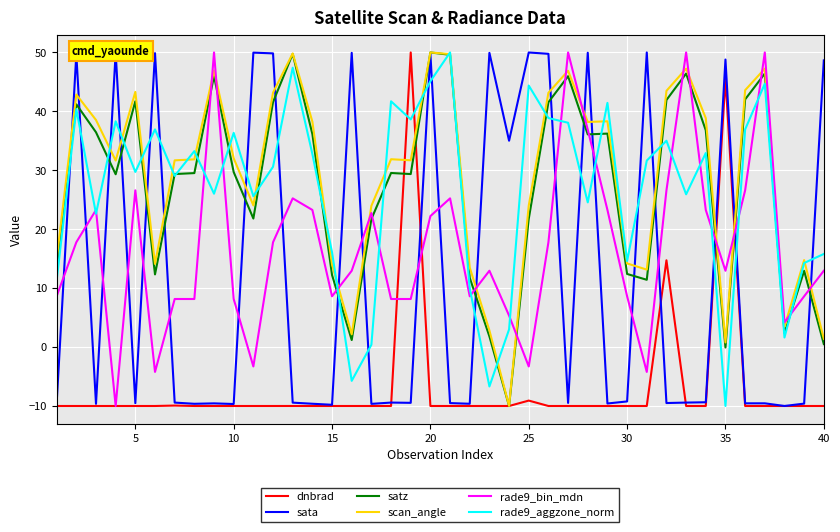

After their last crossing, which series has the higher values: satz or sata?

sata